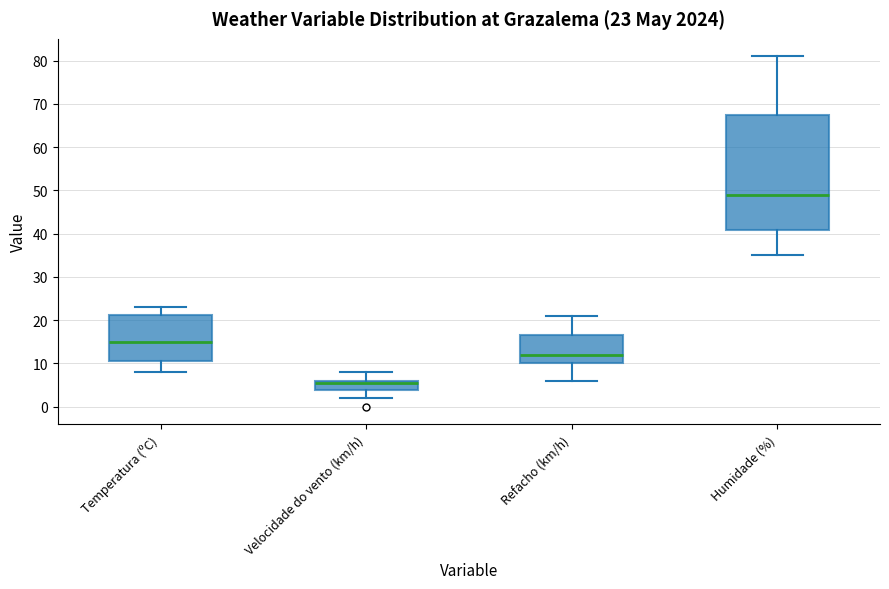

Which box's median line is the highest?

Humidade (%)